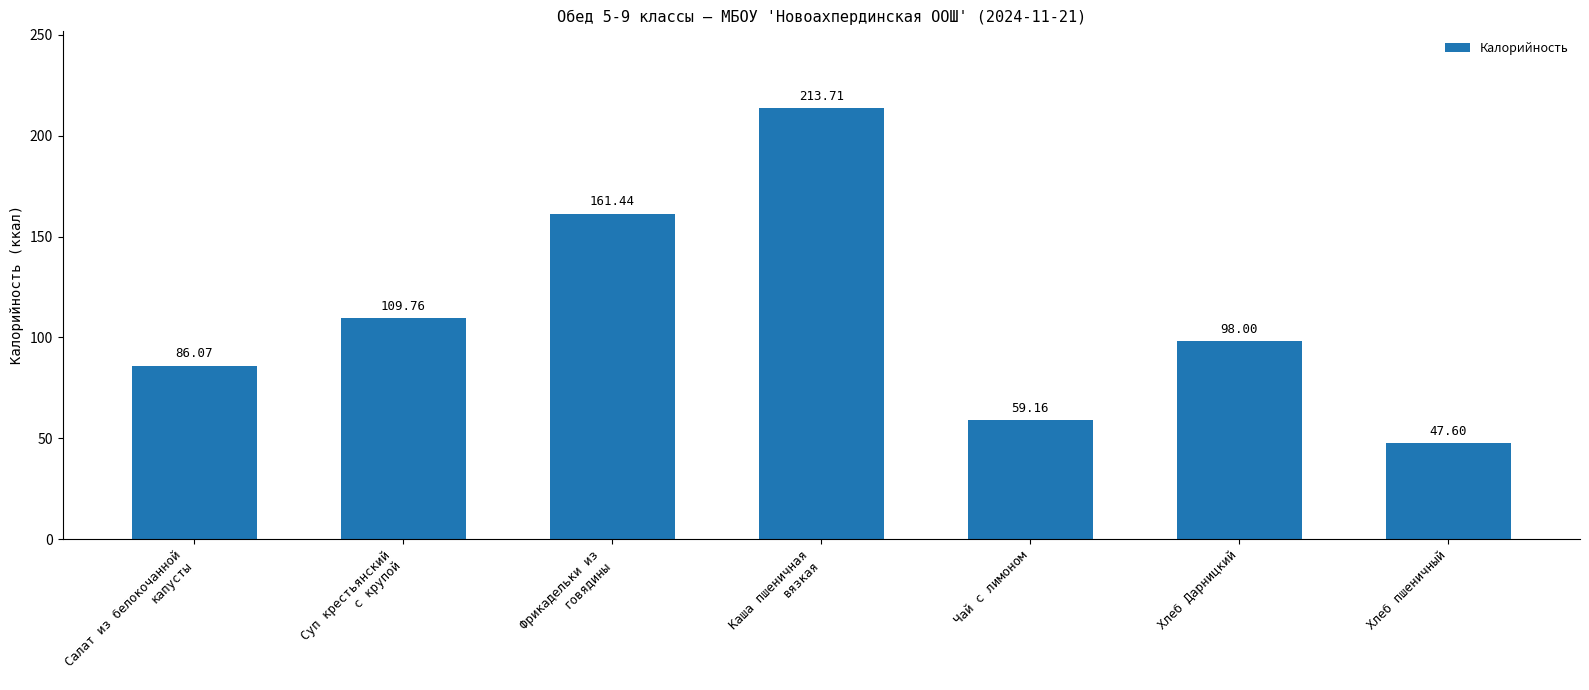

Reading left to right, what are all the values shown in this chart?

Салат из белокочанной
капусты=86.1	Суп крестьянский
с крупой=109.8	Фрикадельки из
говядины=161.4	Каша пшеничная
вязкая=213.7	Чай с лимоном=59.2	Хлеб Дарницкий=98.0	Хлеб пшеничный=47.6